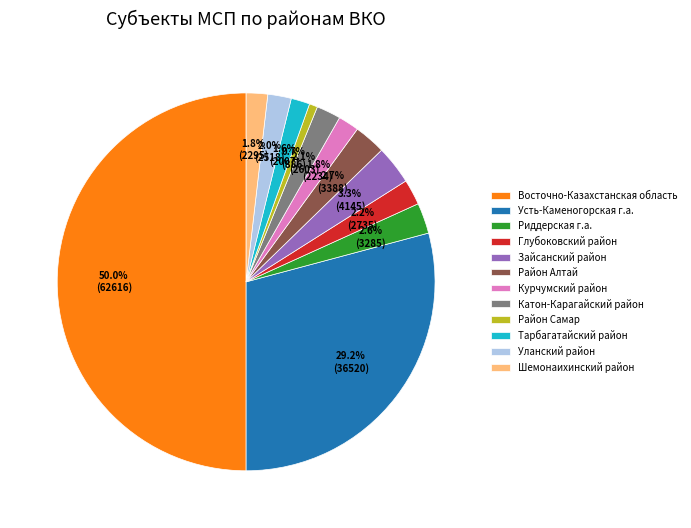

Which slice is the smallest?

Район Самар